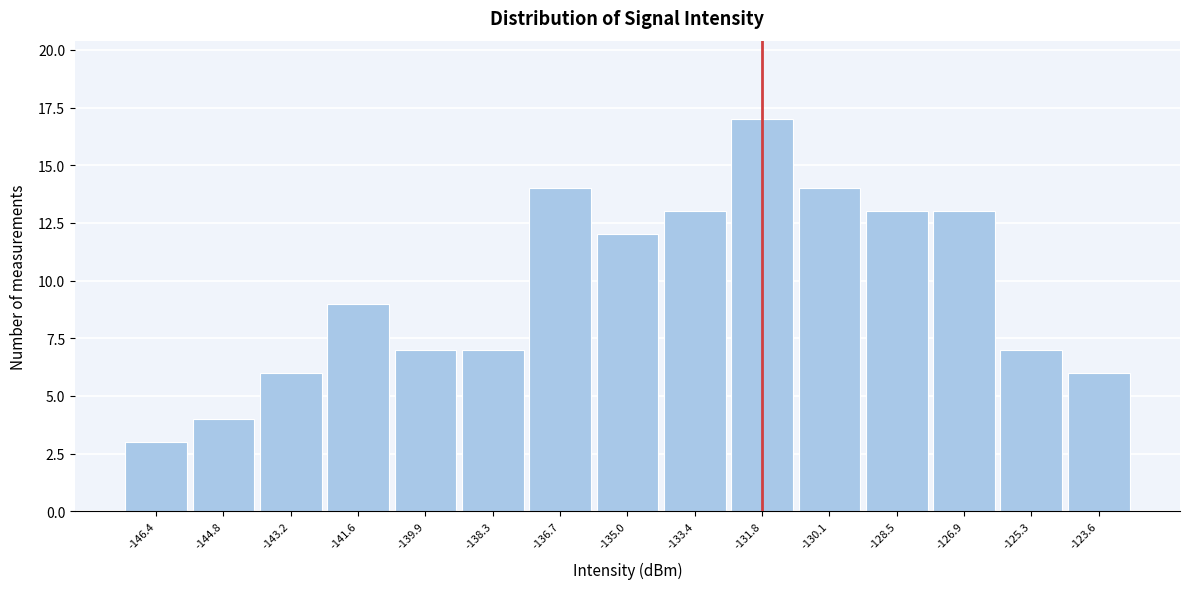

Reading left to right, transcribe all the data shown in this chart.

-146.4=3	-144.8=4	-143.2=6	-141.6=9	-139.9=7	-138.3=7	-136.7=14	-135.0=12	-133.4=13	-131.8=17	-130.1=14	-128.5=13	-126.9=13	-125.3=7	-123.6=6